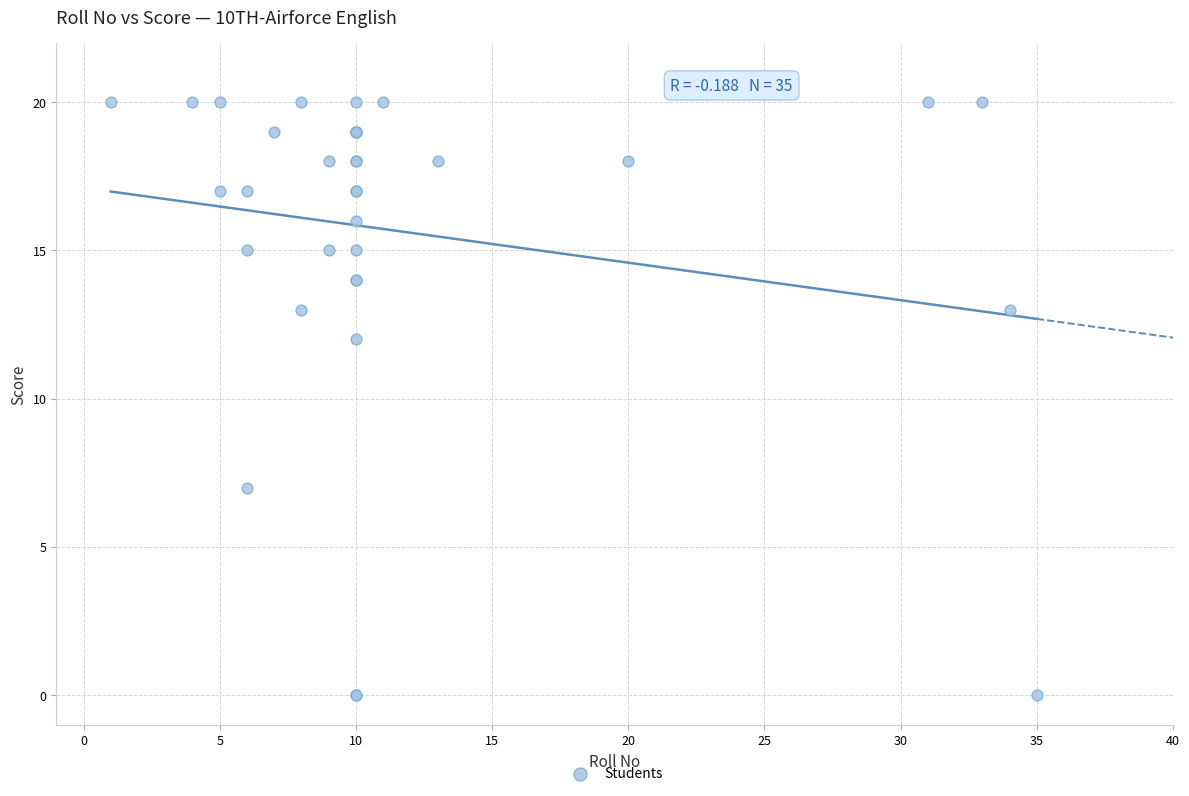

What Y value in the scatter plot is closest to 10?

12